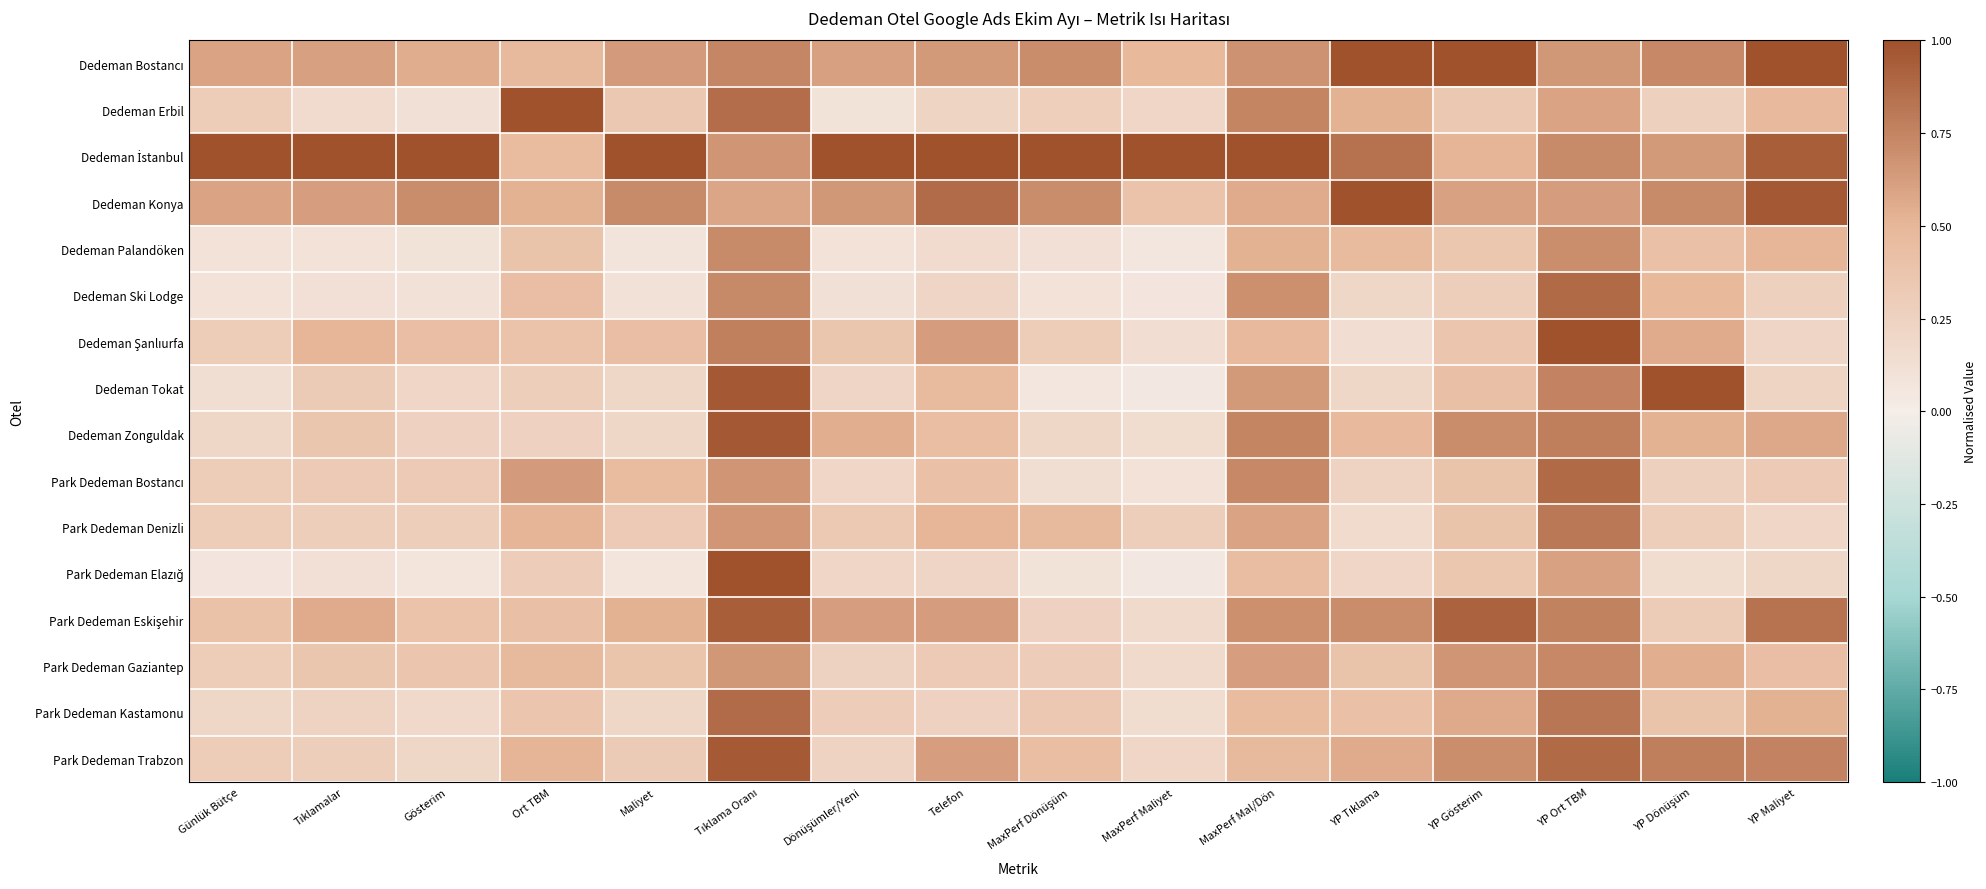

How many categories are shown in the chart?

16